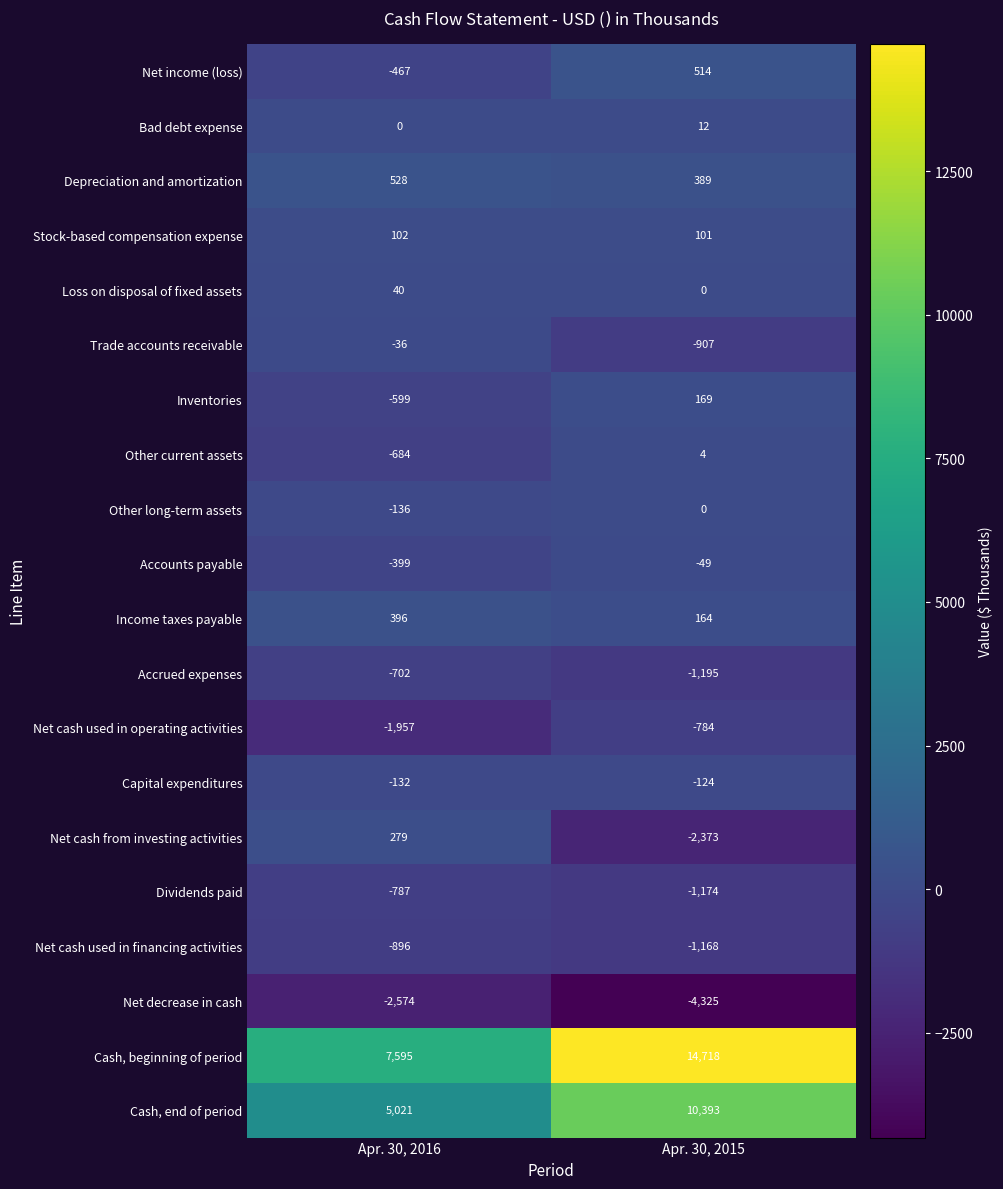

What is the difference between the Capital expenditures values at Apr. 30, 2016 and Apr. 30, 2015?

8